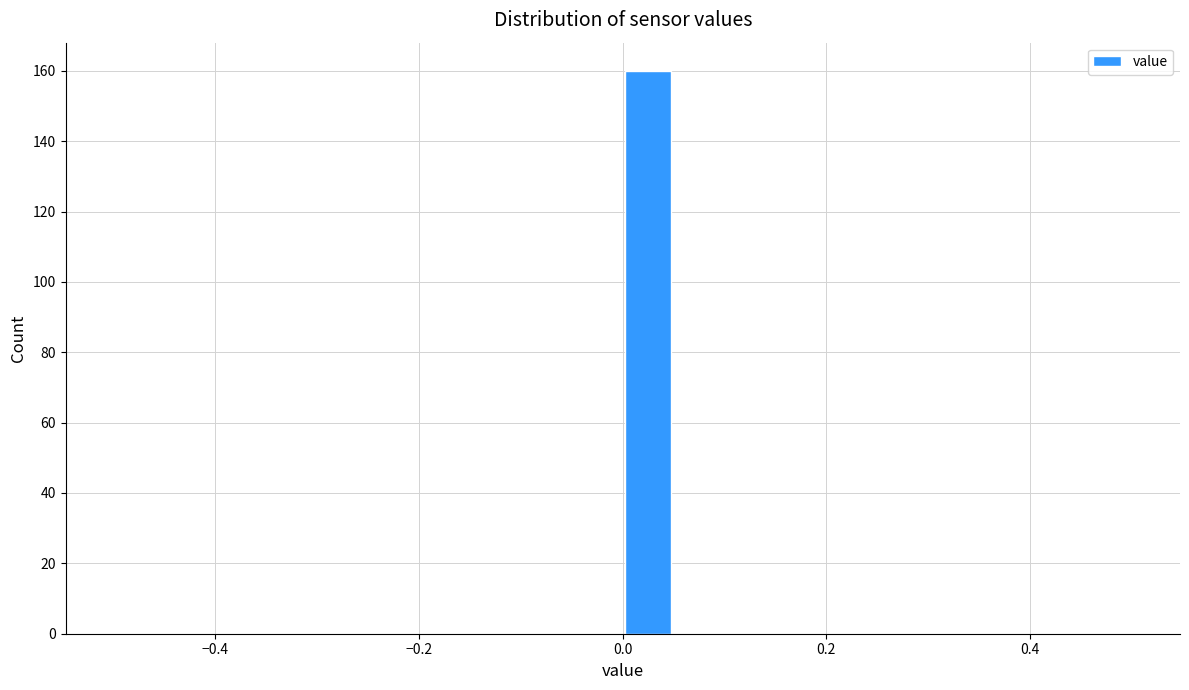

Around what value on the x-axis is the tallest bar? Give the approximate position of its centre, as read against the axis.

0.02